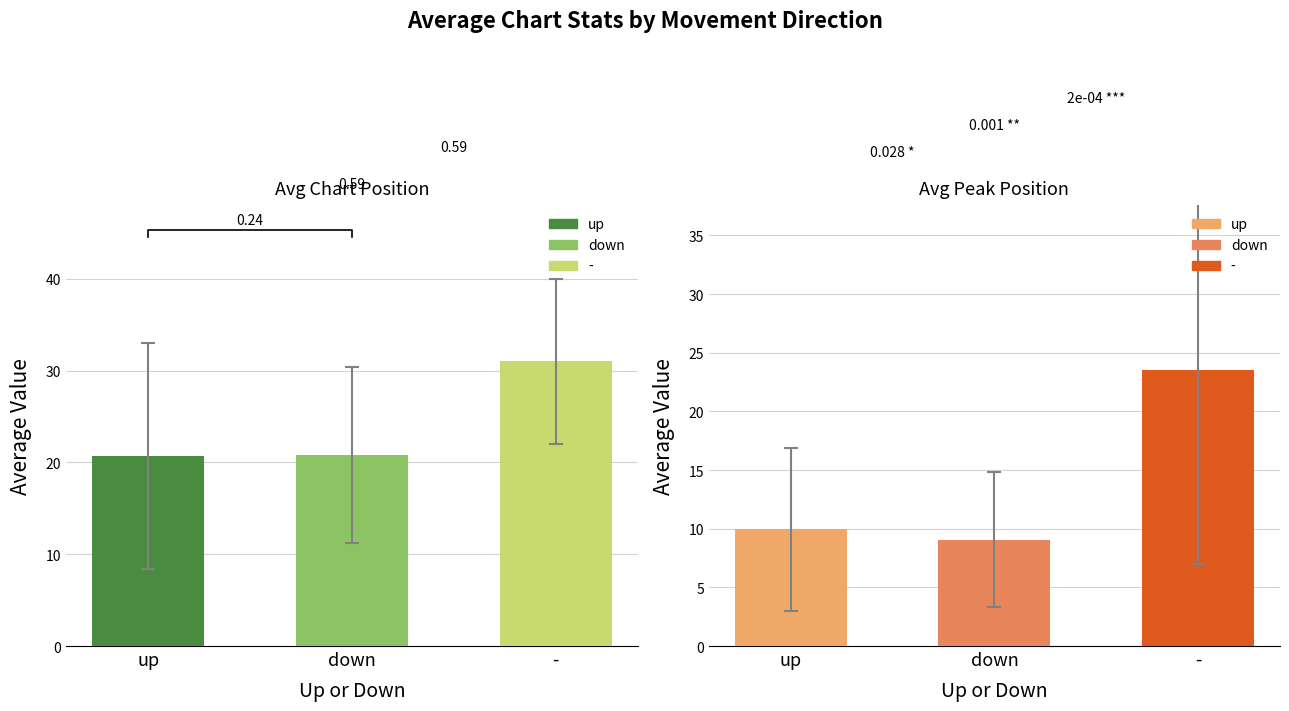

What is the change in value from up to down?

+0.1